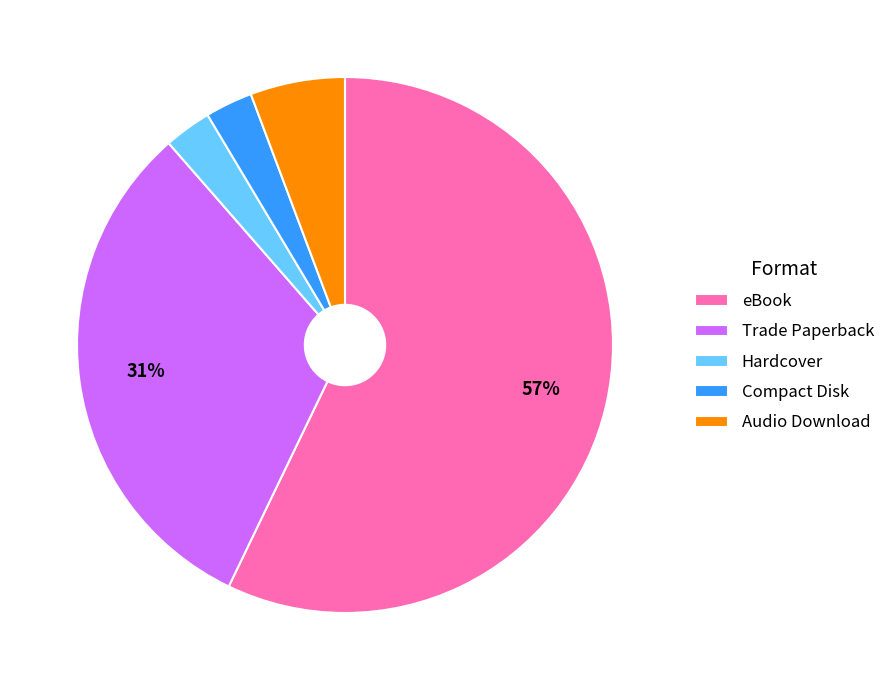

Is the sum of Compact Disk and Trade Paperback greater than half?

No